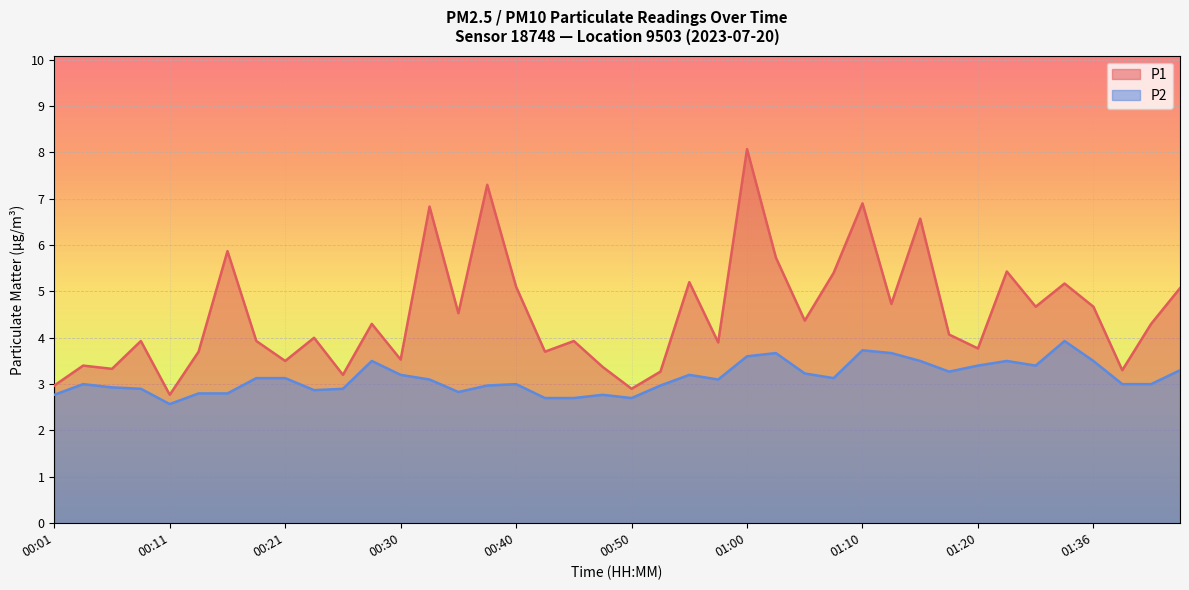

In P2, how many points are lower than both neighbors (excluding endpoints)?

8